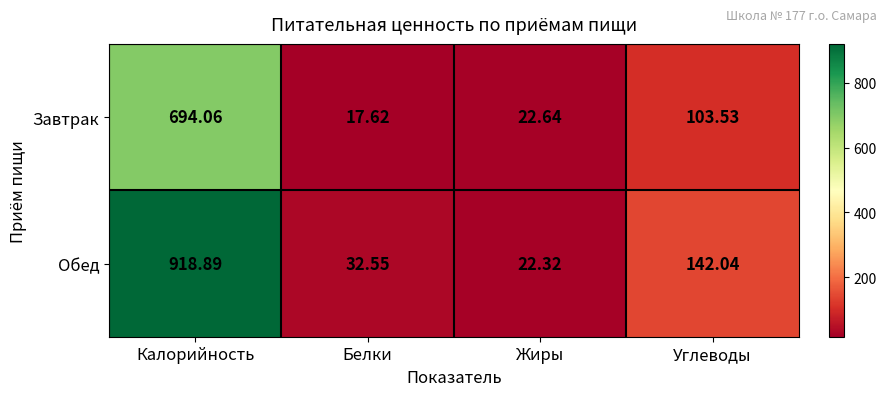

At which label does Обед reach its peak?

Калорийность